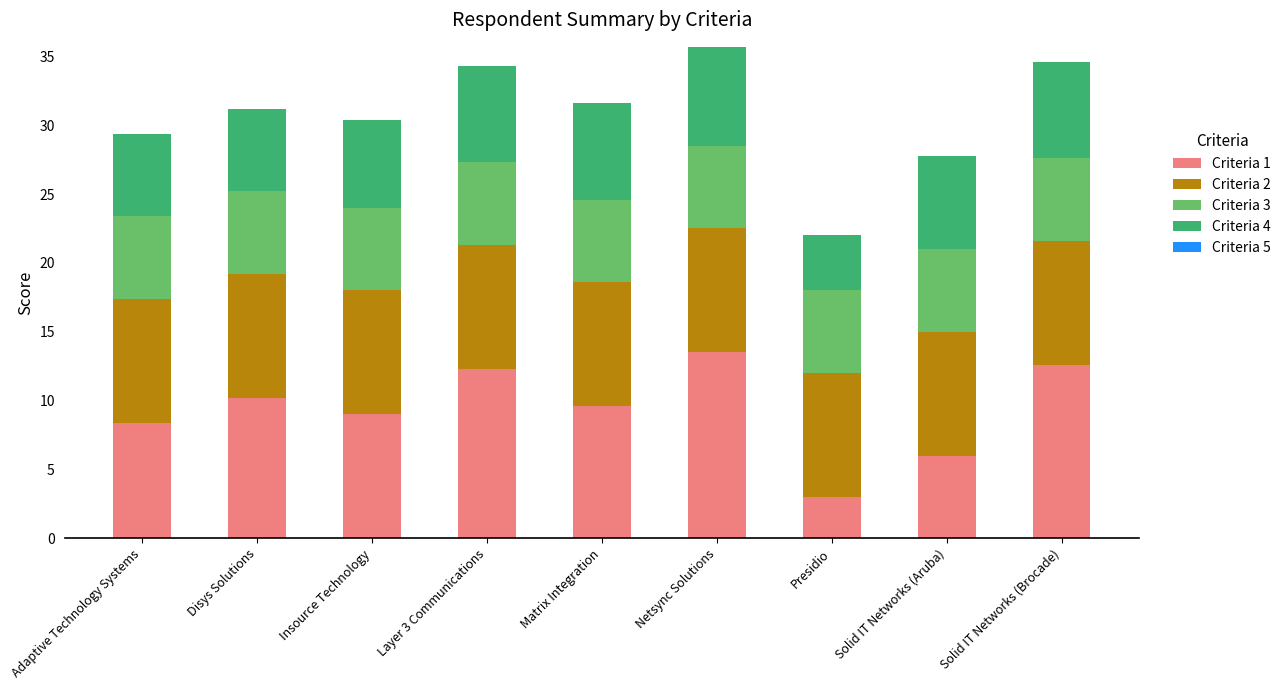

What is the maximum value for Criteria 1?

13.5